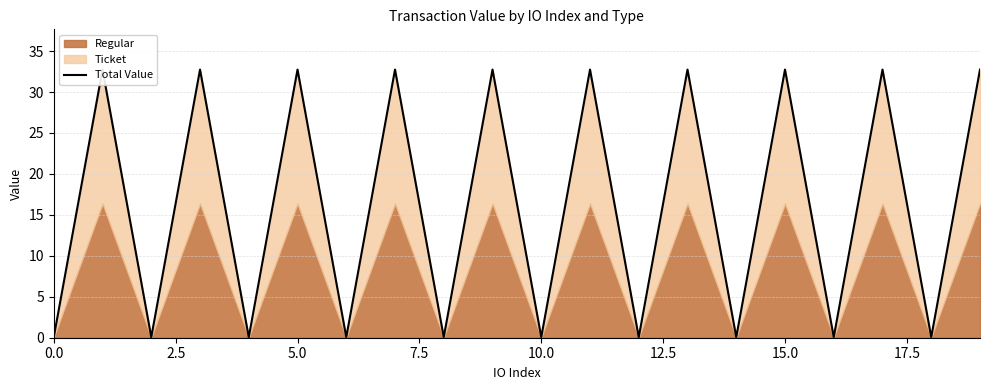

How many points are higher than both their immediate neighbors (excluding endpoints)?

9